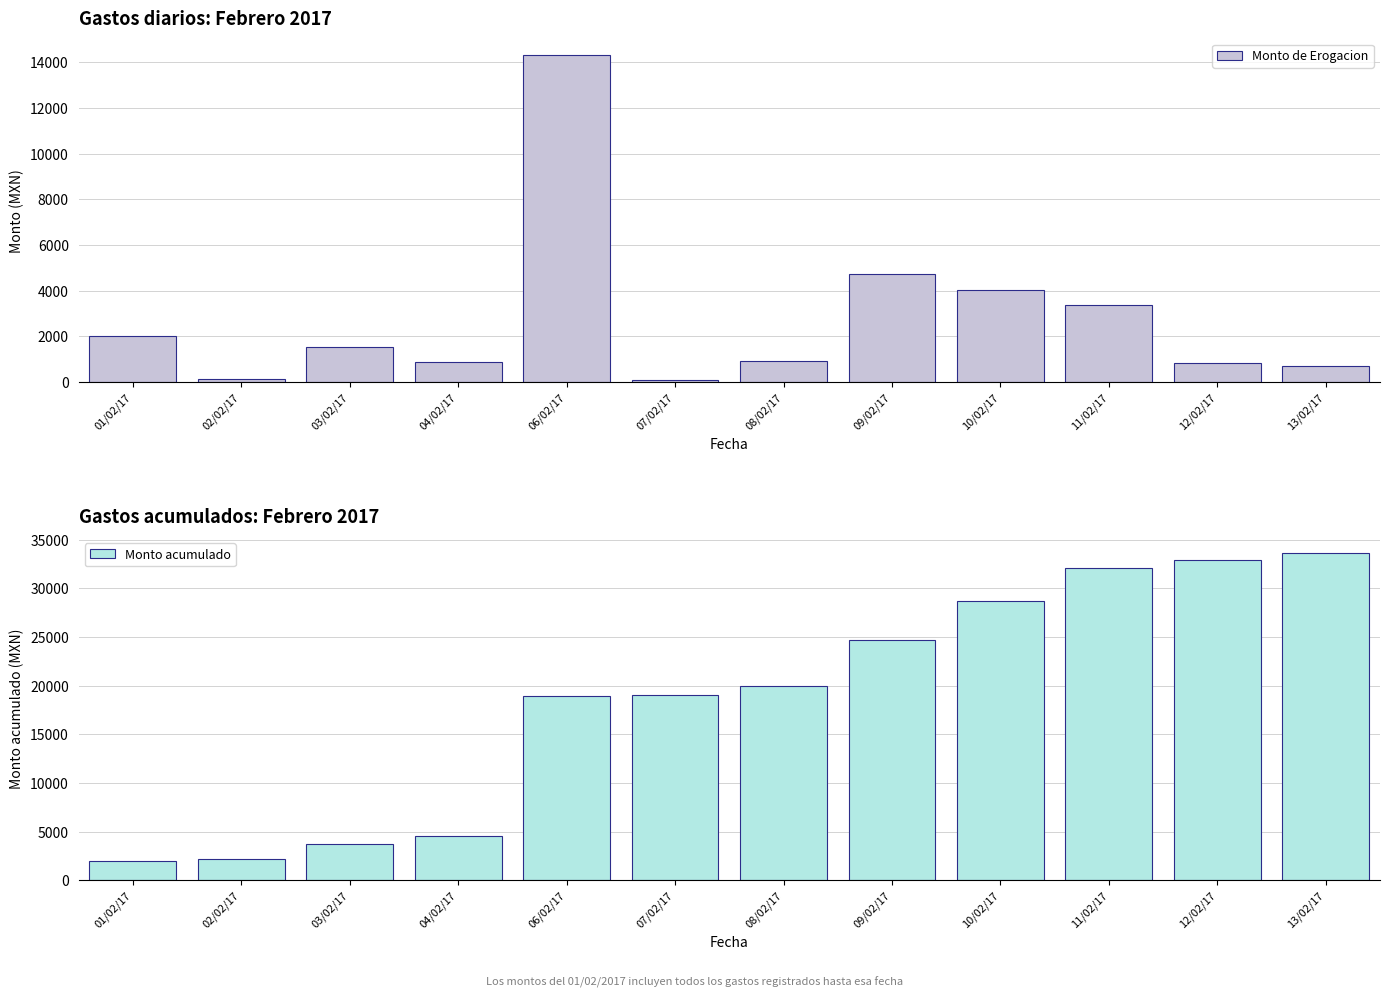

How many series are shown in this chart?

2